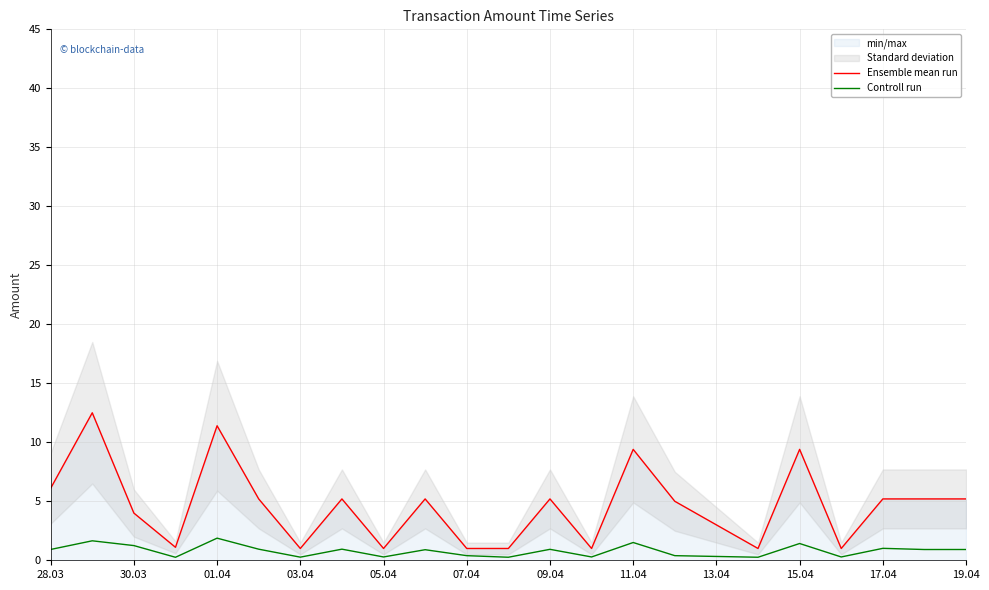

True or false: Controll run has a value of 1.2 at 30.03.

True